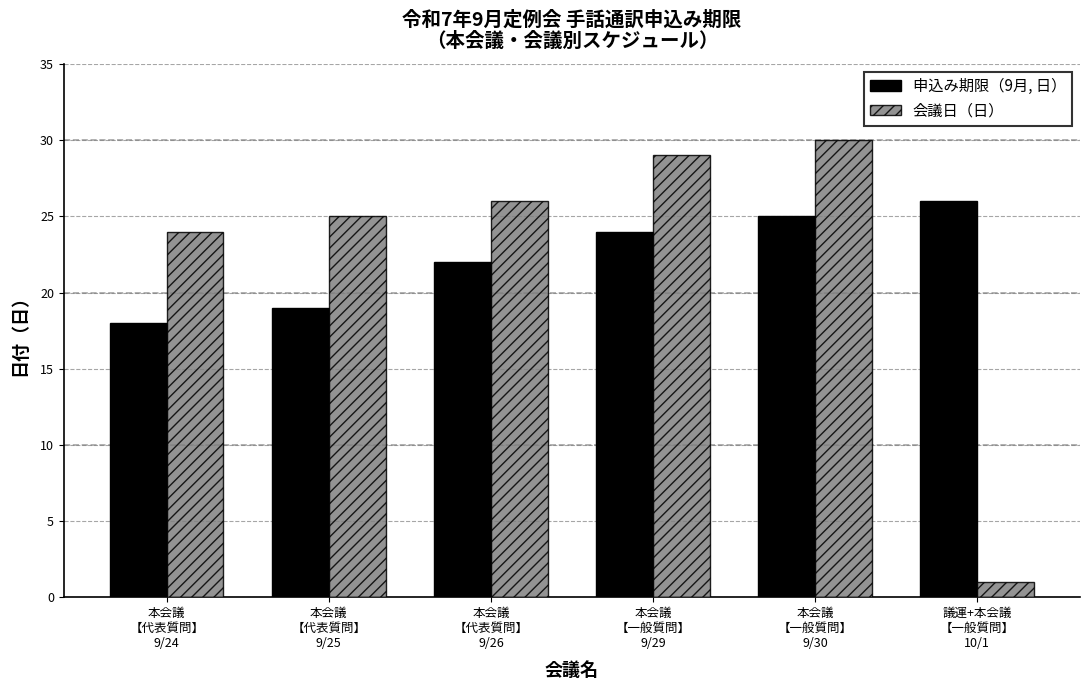

Which category has the lowest value in the 会議日（日） series?

議運+本会議
【一般質問】
10/1